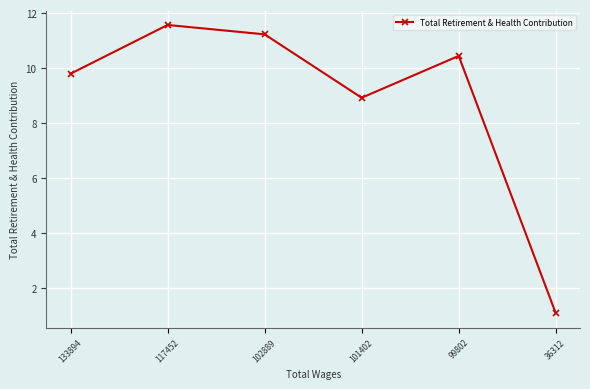

Approximately how many times larger is the value at 102889 compared to 101402?

1.3